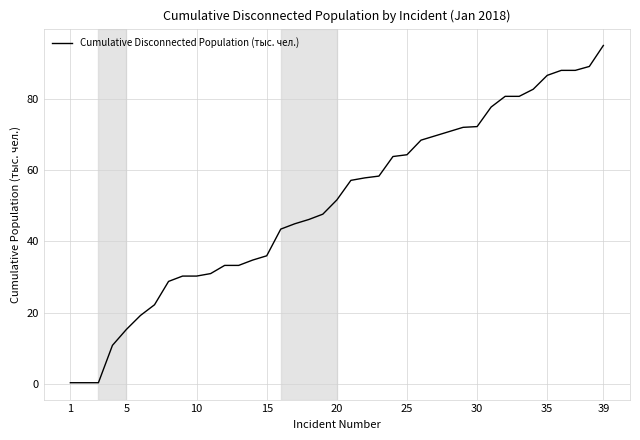

Does the chart display data point markers on the line(s)?

No